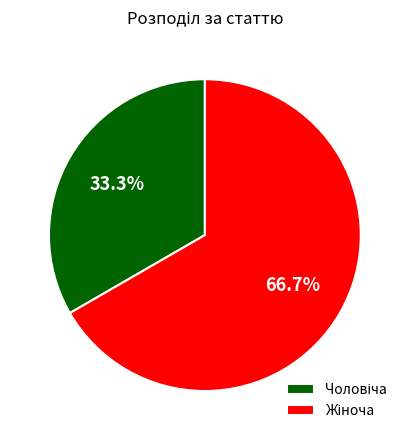

Is there a majority slice in this chart?

Yes